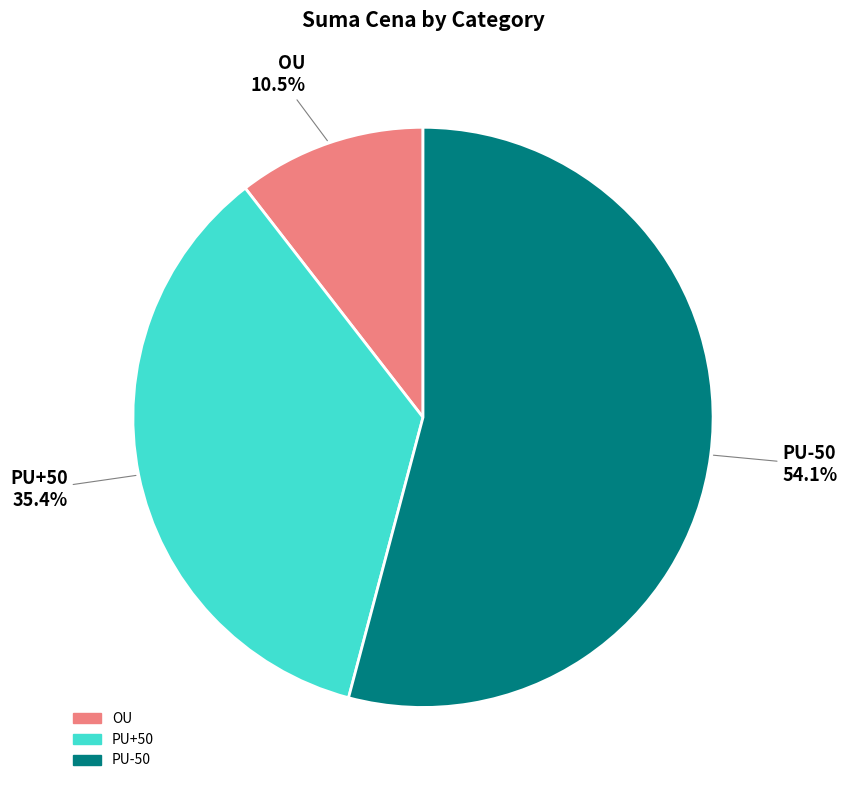

Rank the categories by value from lowest to highest.

OU, PU+50, PU-50